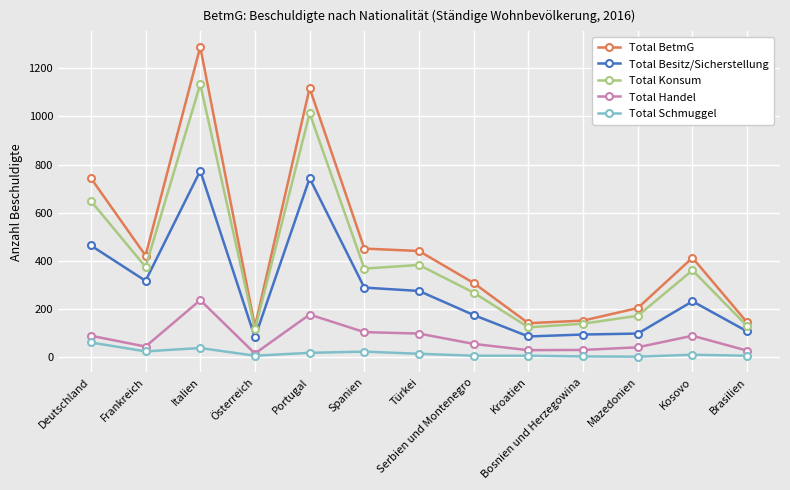

What is the label of the 11th point from the left?

Mazedonien